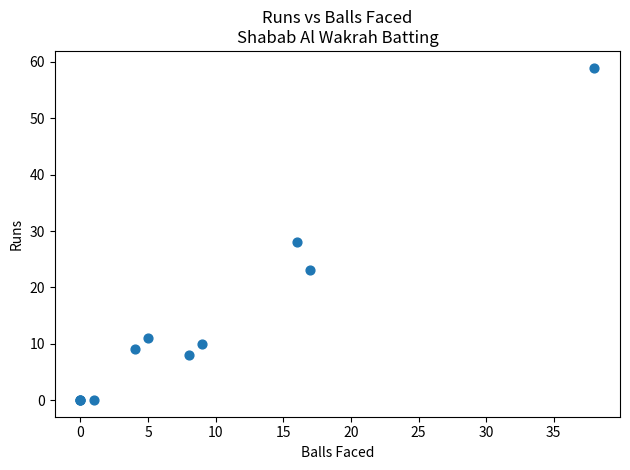

What Y value in the scatter plot is closest to 29?

28